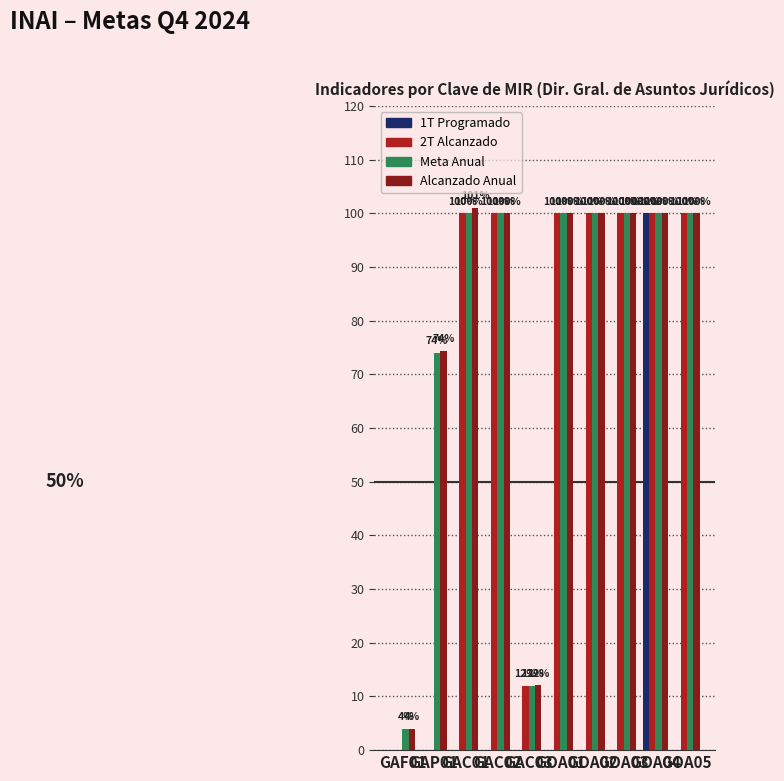

What is the maximum value shown in the chart?

101.0